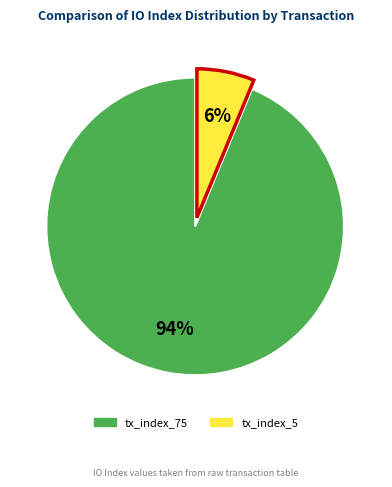

How much of the chart is everything except tx_index_75?

6.2%